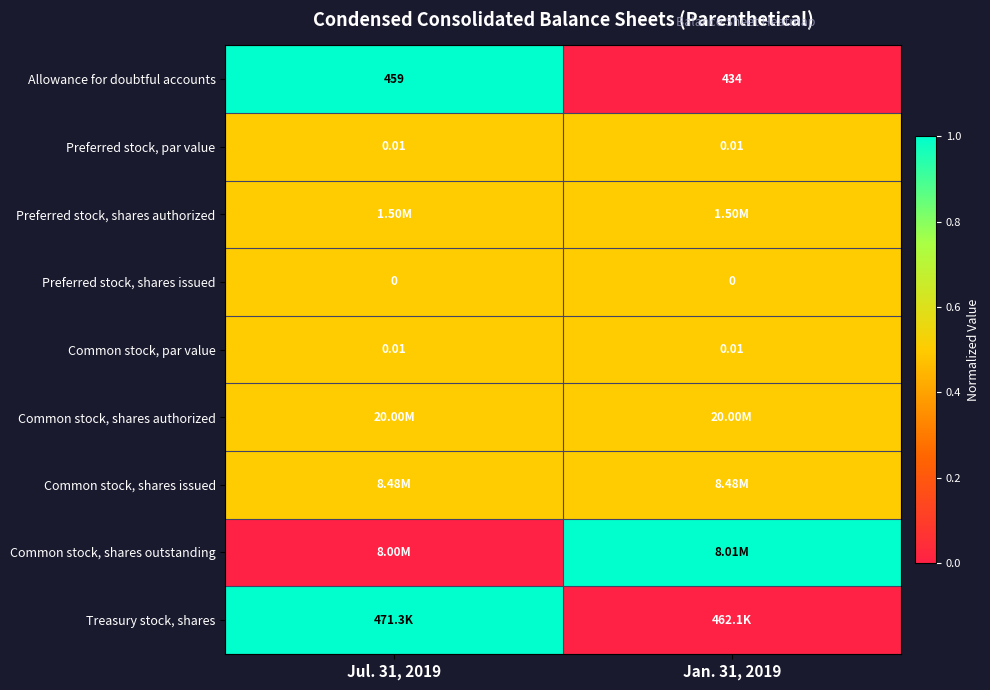

Is the value of Preferred stock, shares issued at Jul. 31, 2019 greater than the value of Common stock, shares authorized at Jan. 31, 2019?

No